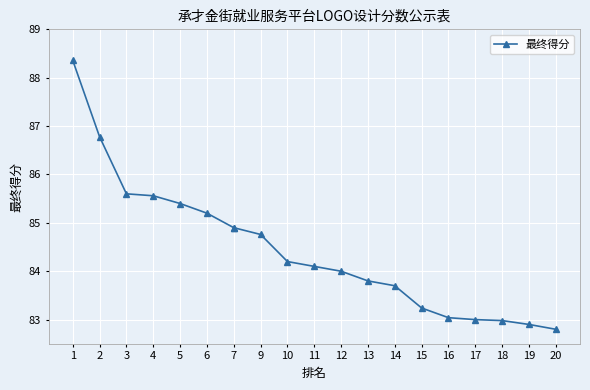

True or false: the data has more than 1 interior local peaks.

False